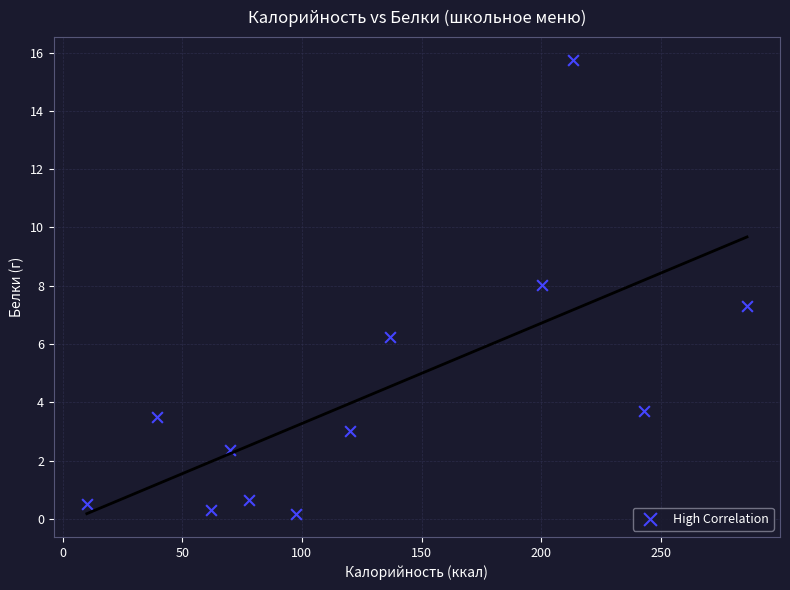

What is the average X value?

129.7